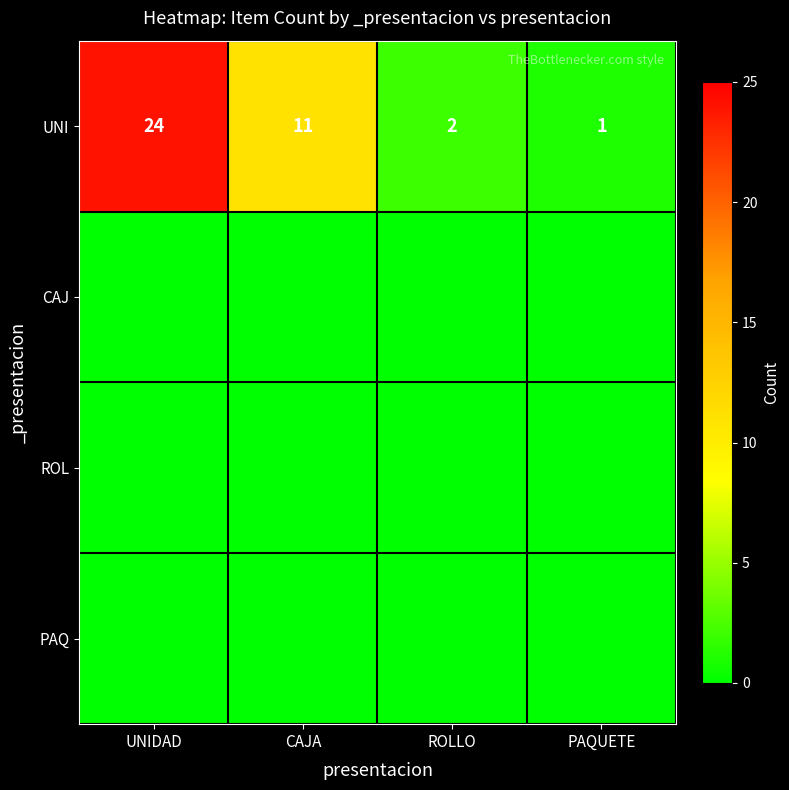

What is the total value across all series at UNIDAD?

24